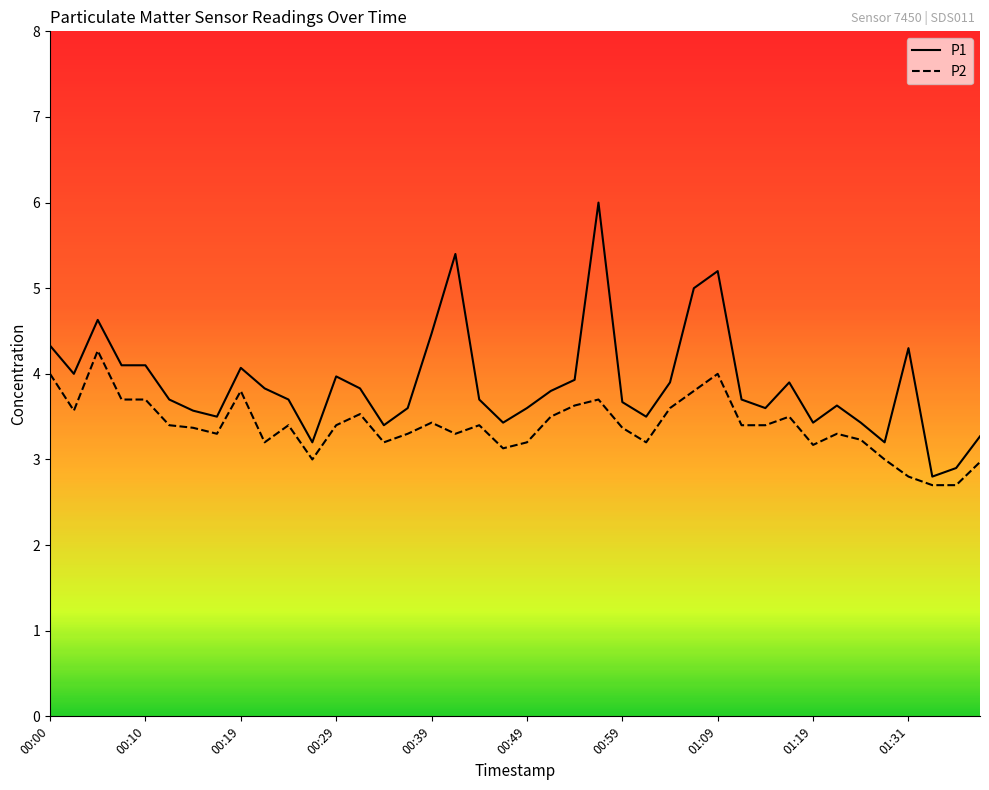

What is the difference between the maximum and minimum values in the P1 series?

3.2